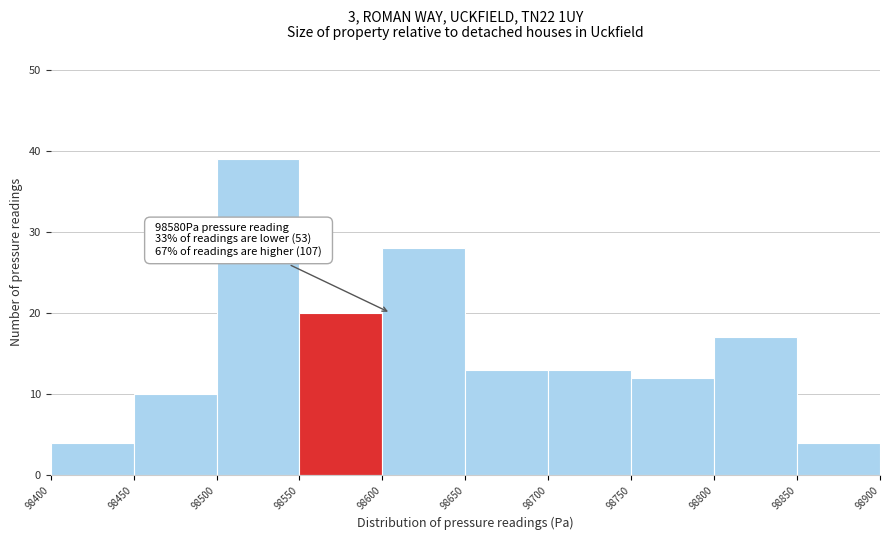

Over which range of the x-axis is the bar tallest?

98500 to 98550